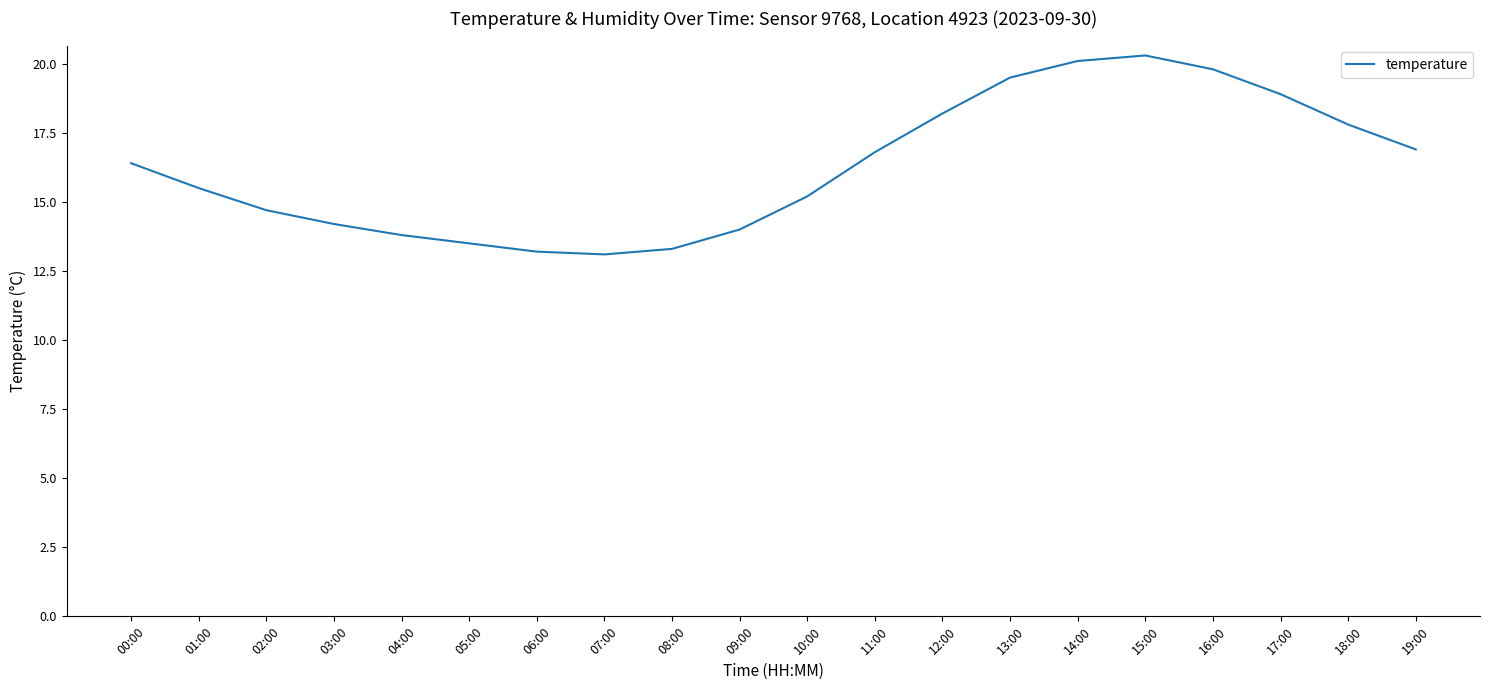

Is this an area chart (filled region under the line)?

No